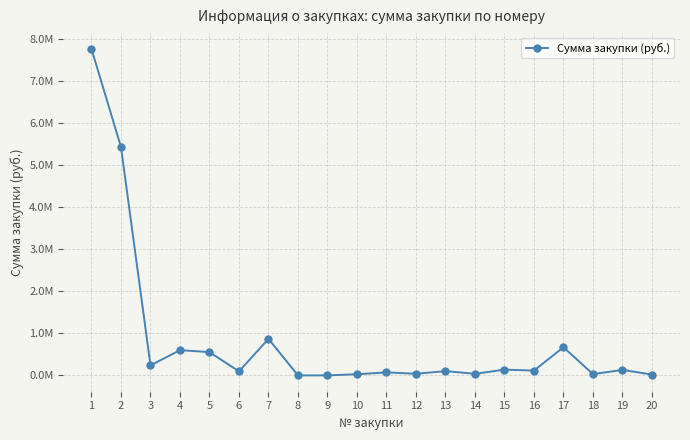

Count the number of data series in this chart.

1